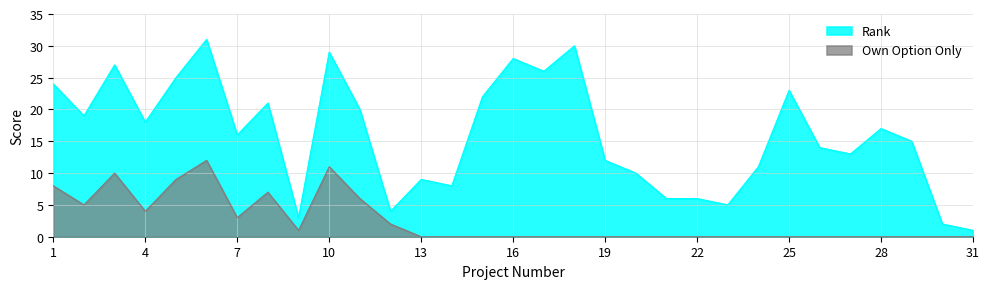

List the series in order of their overall mean, highest first.

Rank, Own Option Only